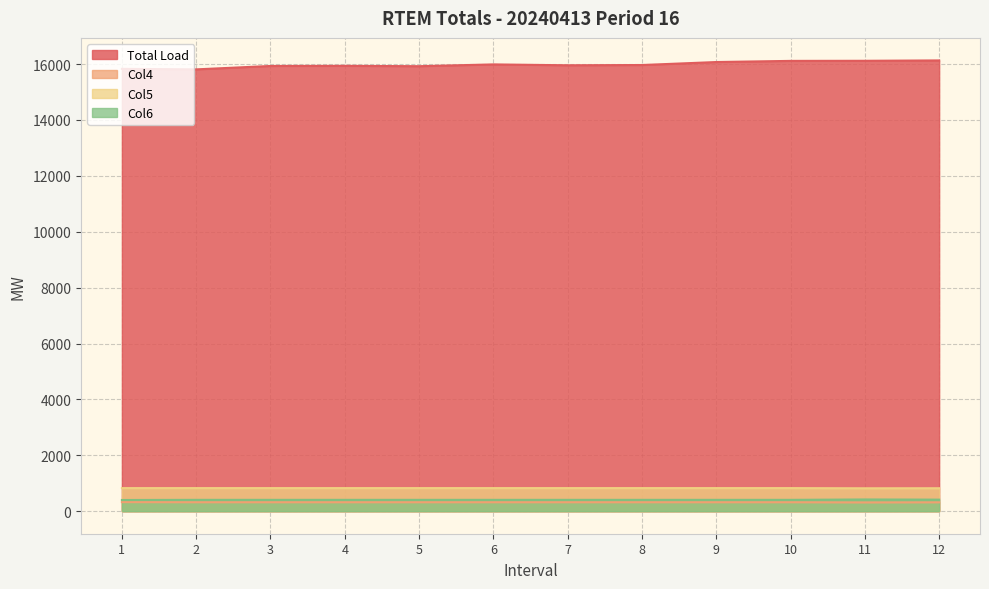

What are all the series names shown in the legend?

Total Load, Col4, Col5, Col6